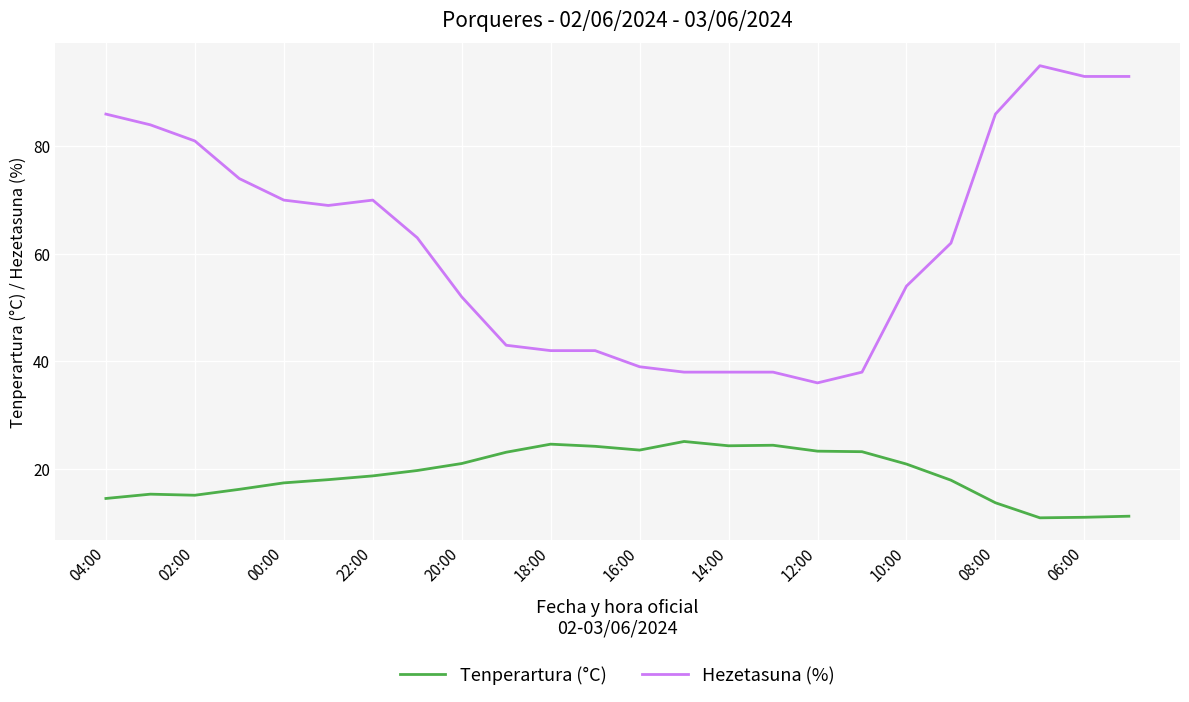

What is the maximum value for Tenperartura (°C)?

25.1